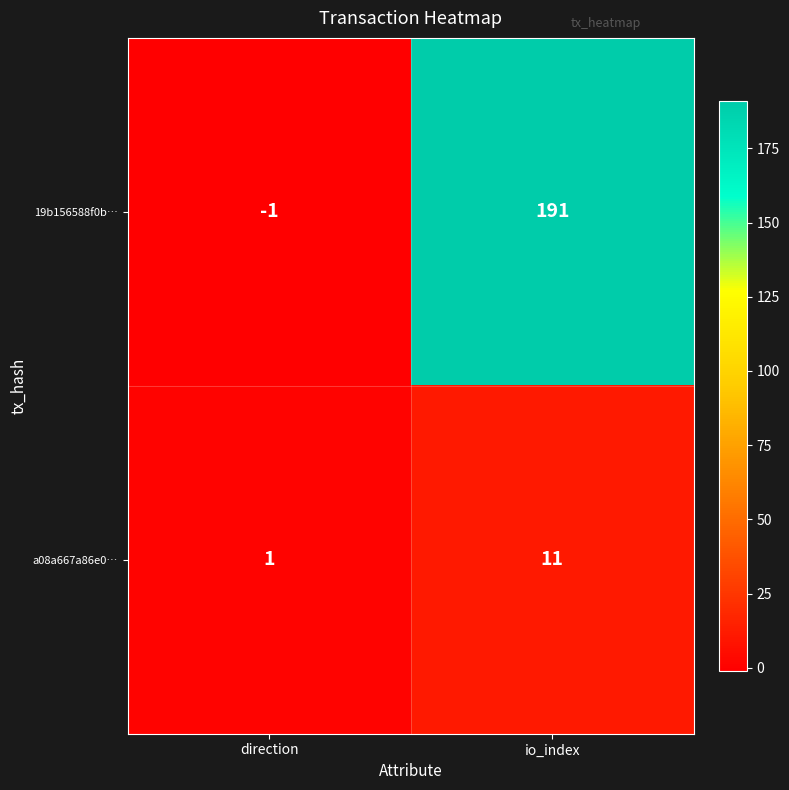

What is the difference between the 19b156588f0b… values at io_index and direction?

192